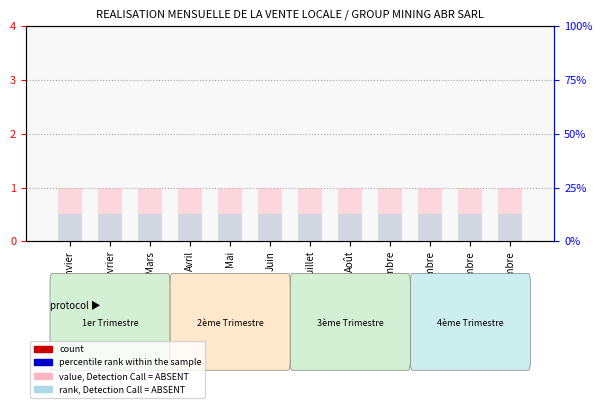

Is it true that count equals 0.0 at Février?

True